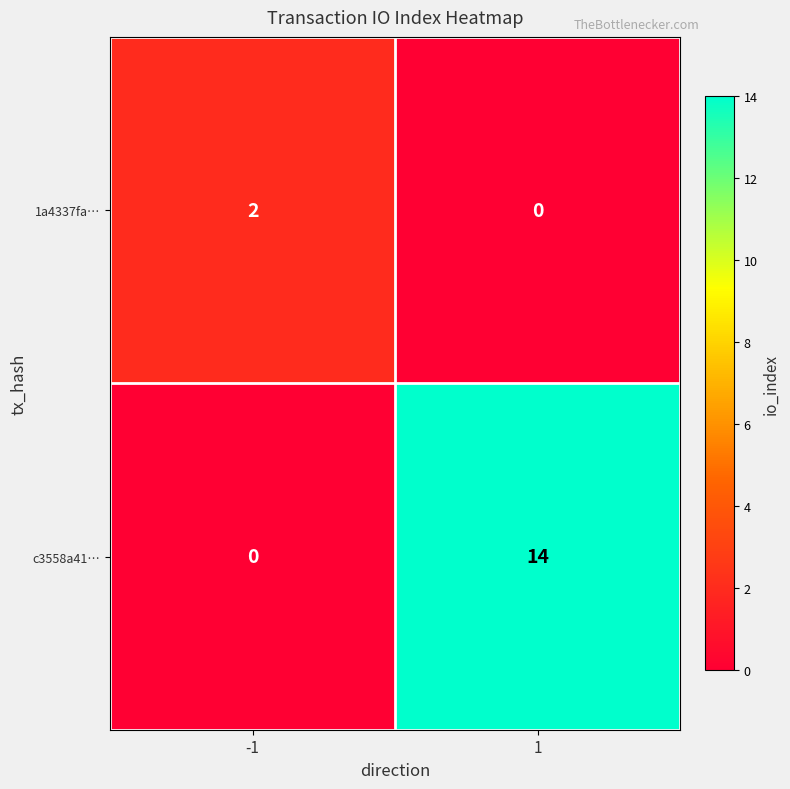

Reading left to right, extract all data points from this chart.

1a4337fa…: 2	0
c3558a41…: 0	14